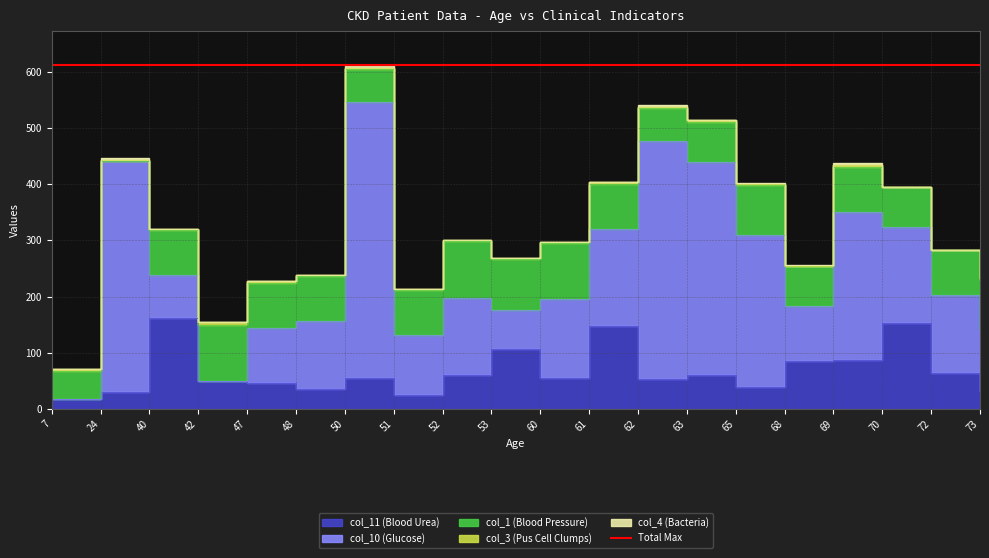

Which series has the widest spread of values?

col_10 (Glucose)